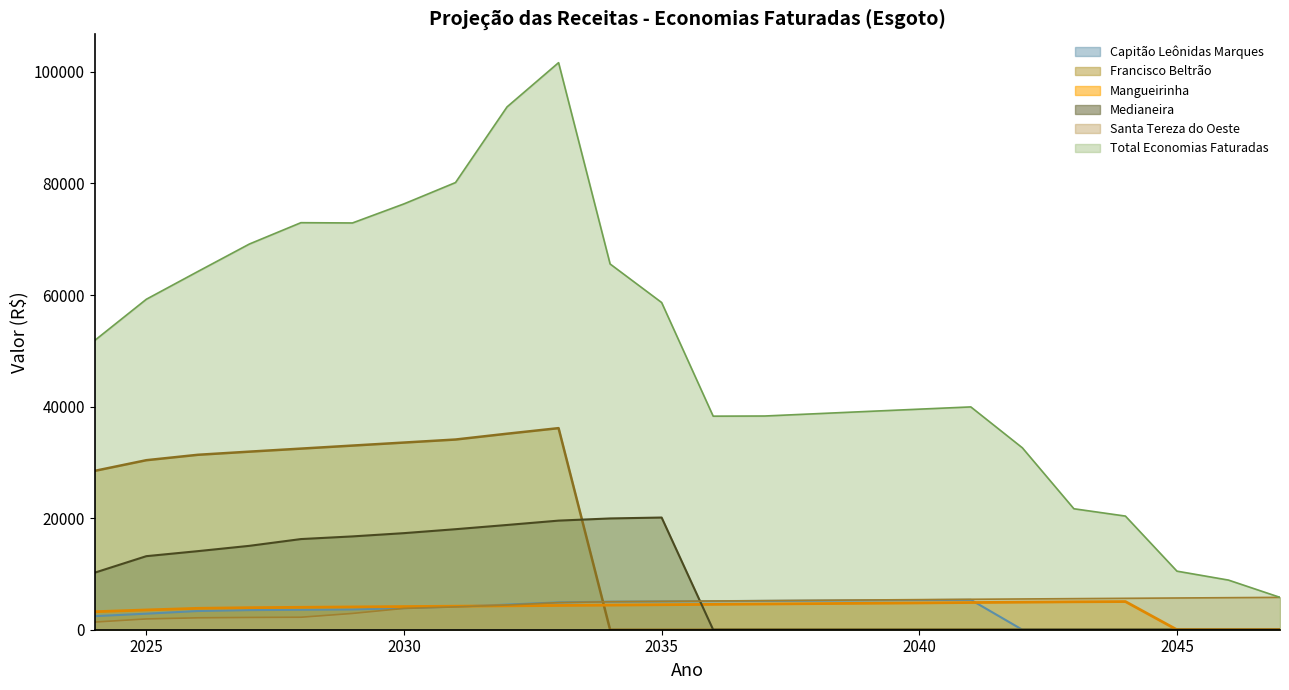

Where do Santa Tereza do Oeste and Mangueirinha first cross each other?

2031 and 2032